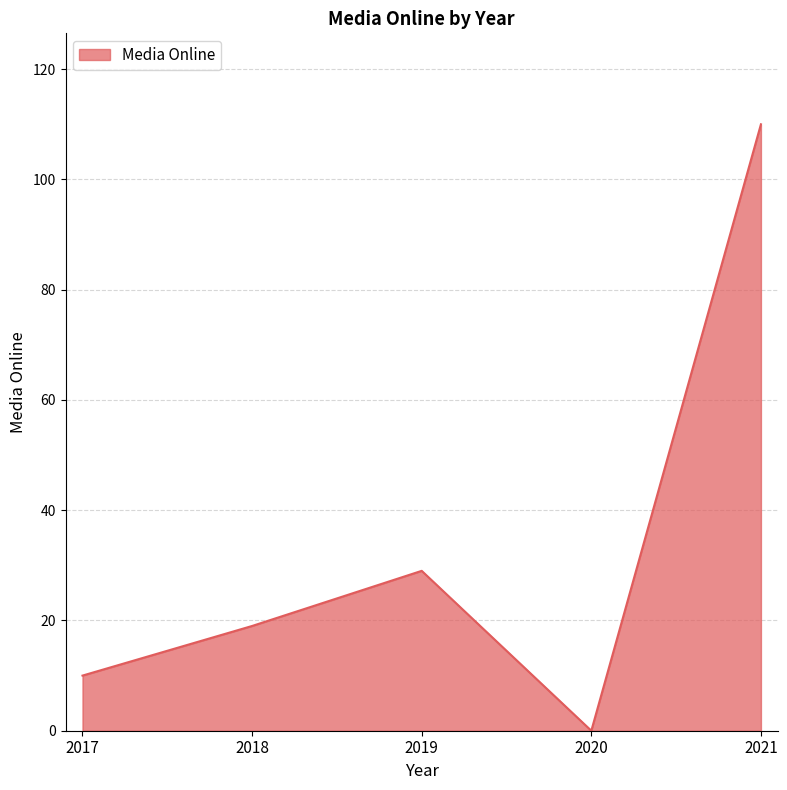

What is the difference between the second highest and second lowest values?

19